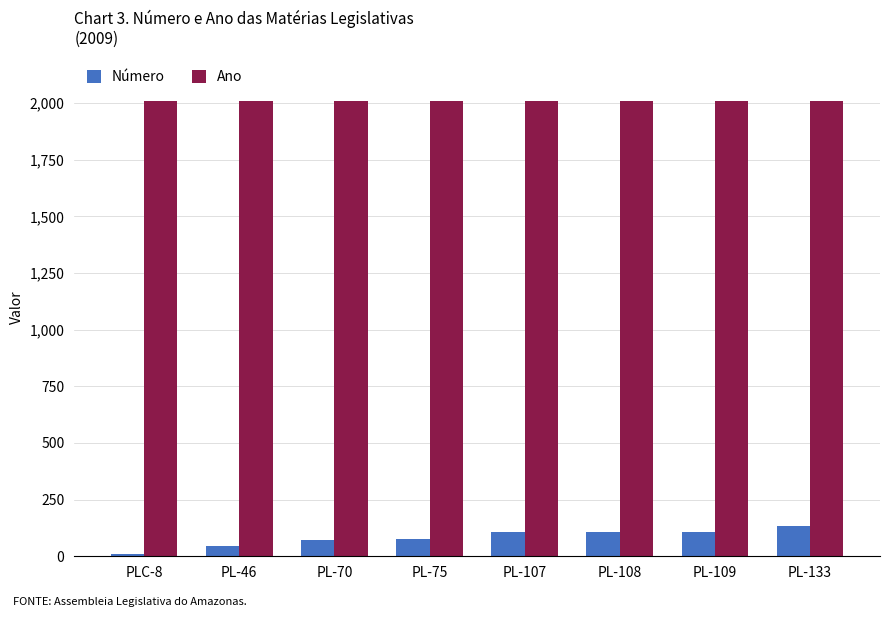

What value does the Ano series have at PL-107?

2009